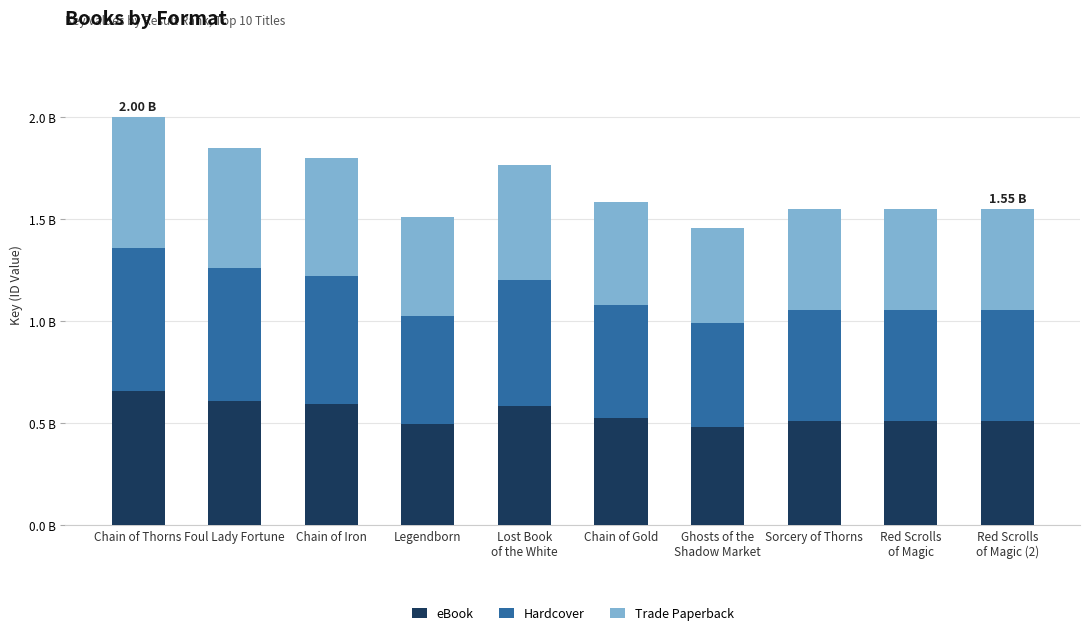

What is the total value across all series at Foul Lady Fortune?

1.9